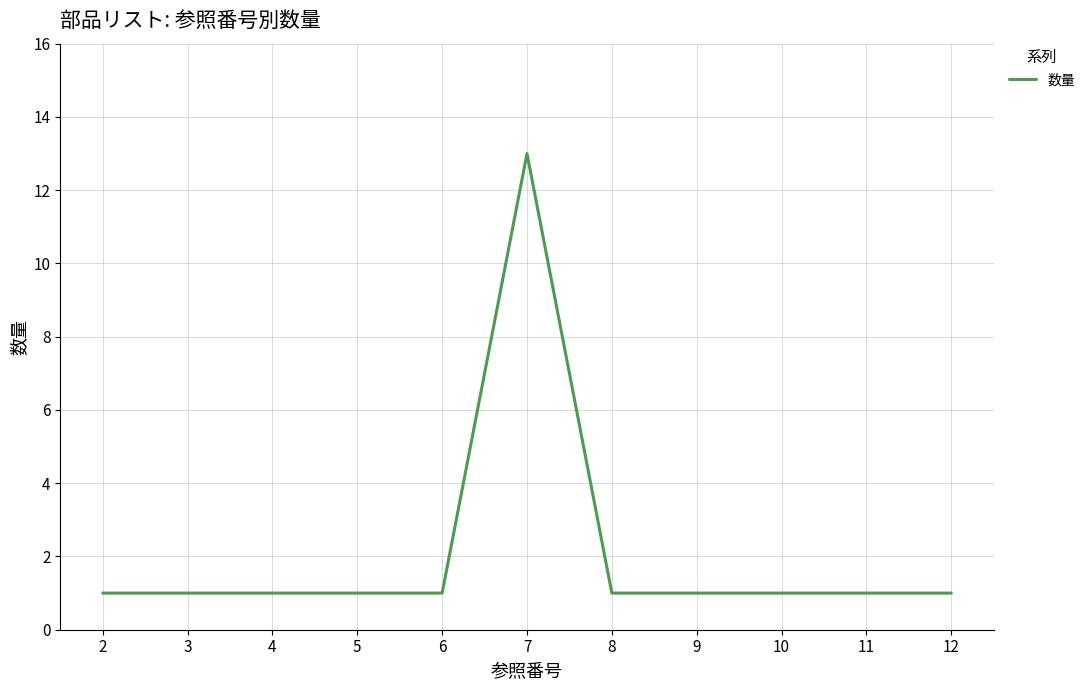

How many categories are shown in the chart?

11